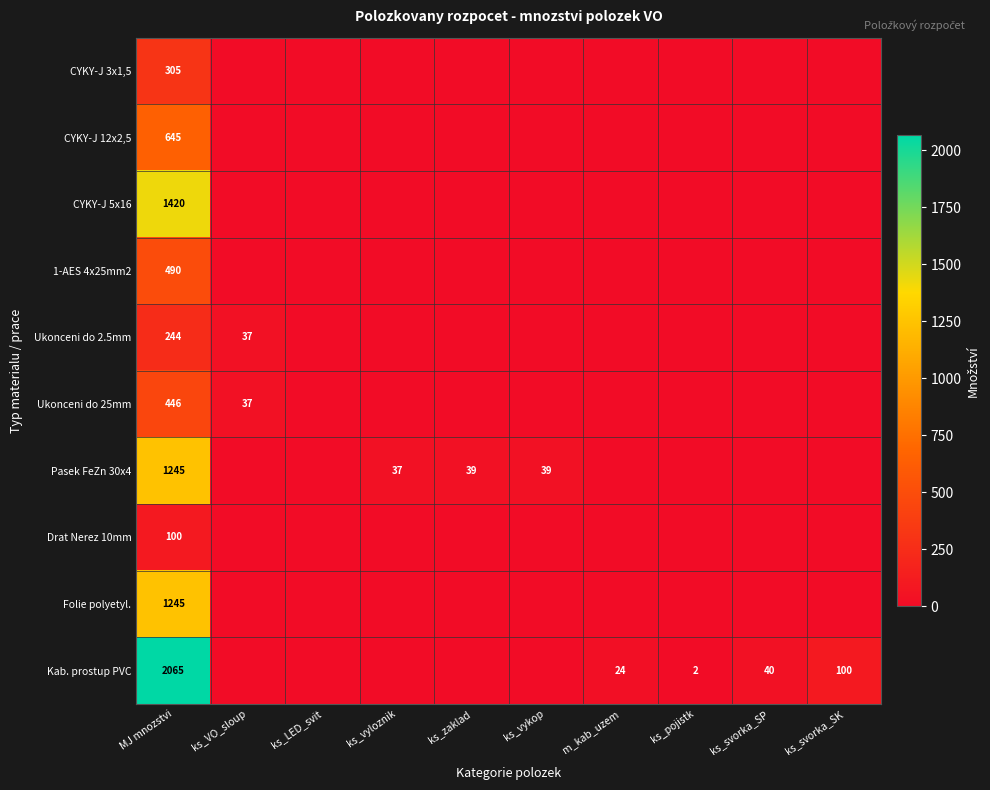

Is it true that 1-AES 4x25mm2 equals 717 at MJ mnozstvi?

False